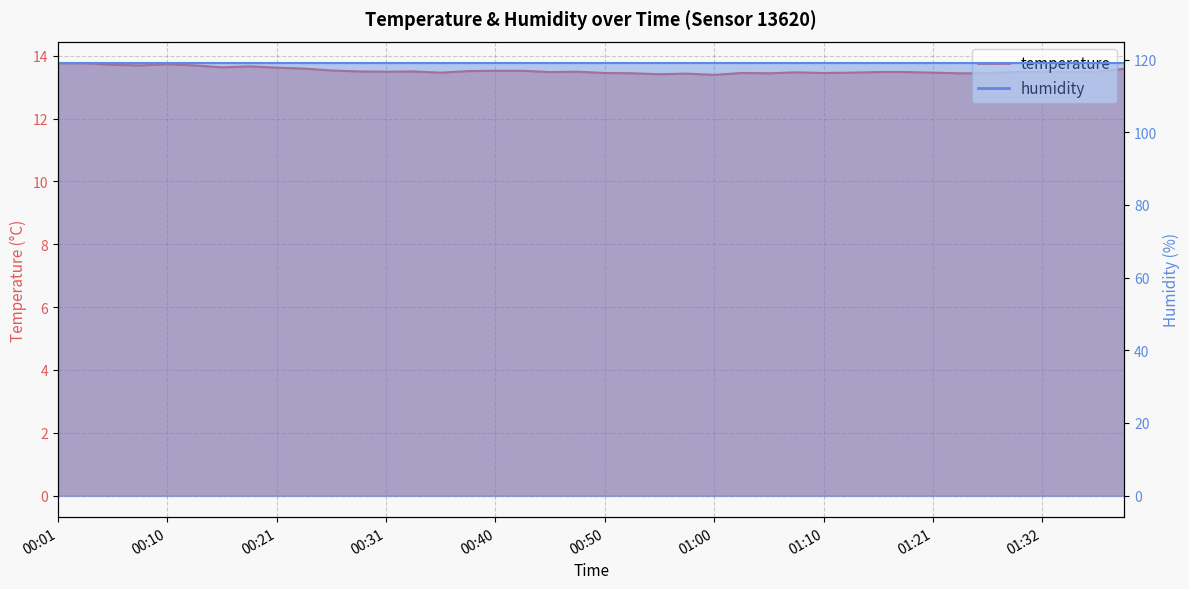

What is the label of the 38th point from the right?

00:06